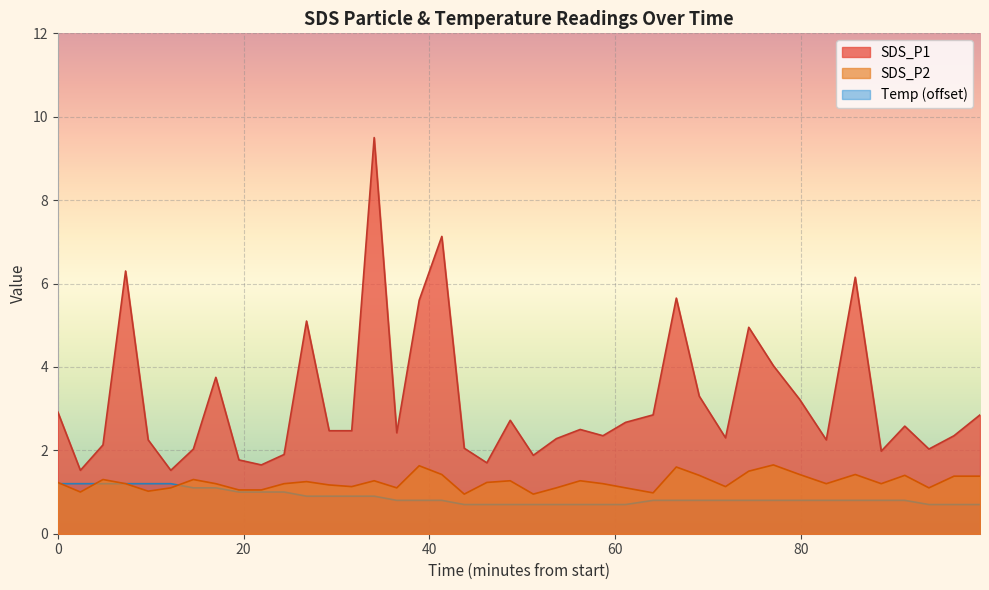

True or false: SDS_P2 and SDS_P1 intersect in this chart.

False